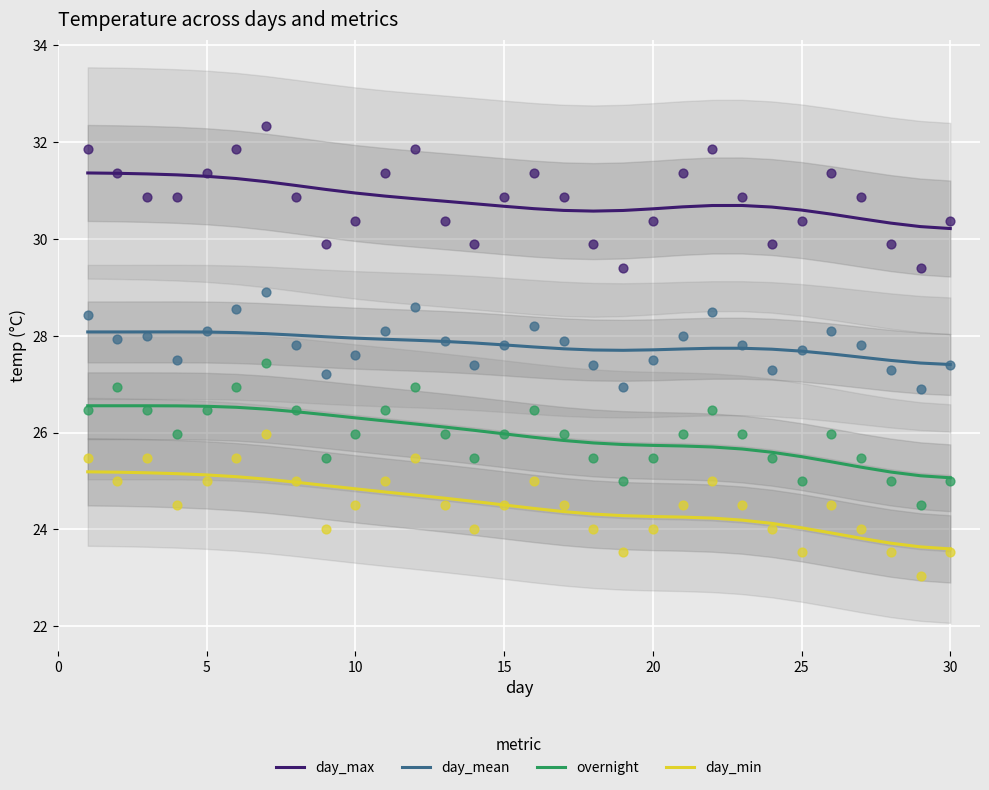

What are all the series names shown in the legend?

day_max, day_mean, overnight, day_min